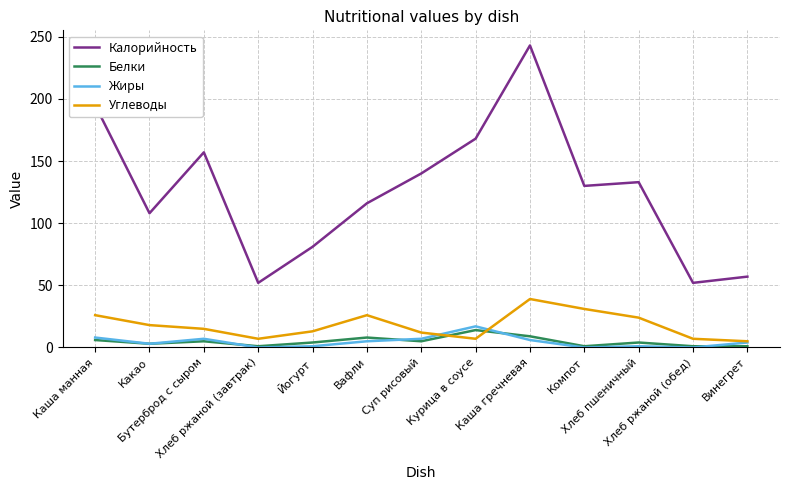

What is the difference between the maximum and minimum values in the Жиры series?

17